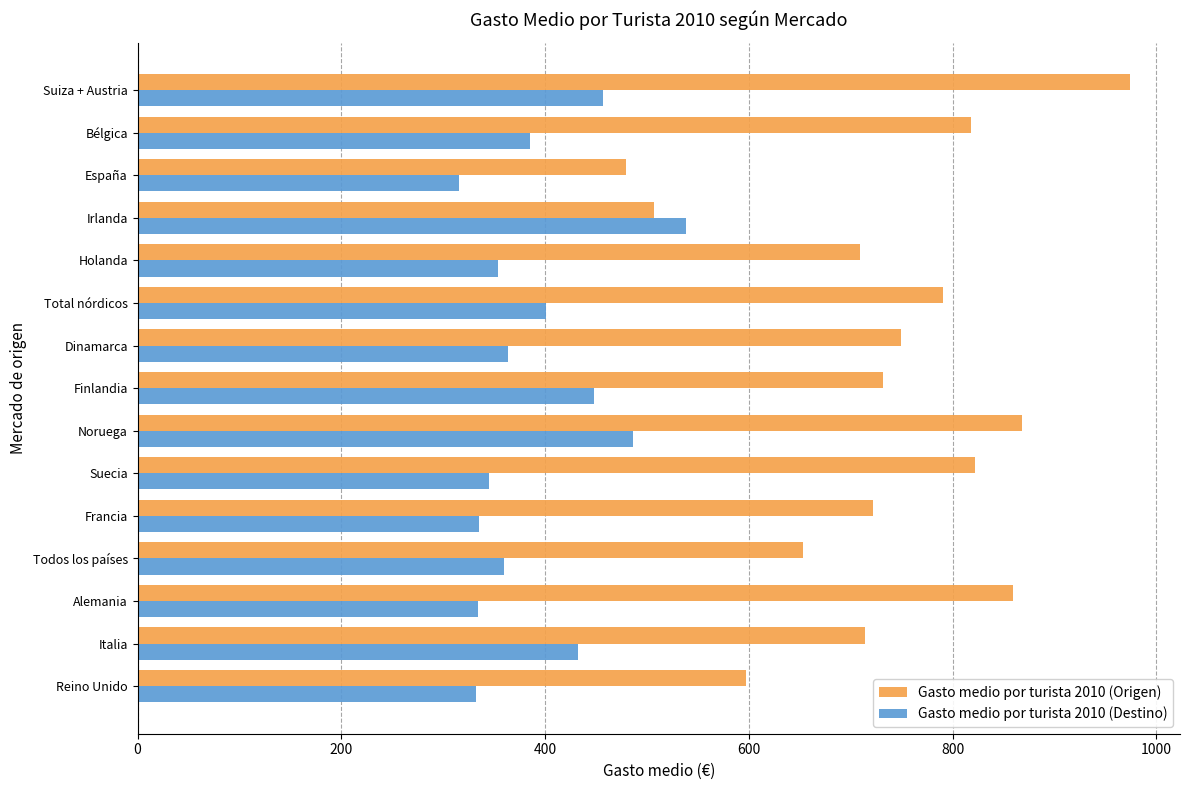

Which category has the highest value in the Gasto medio por turista 2010 (Destino) series?

Irlanda